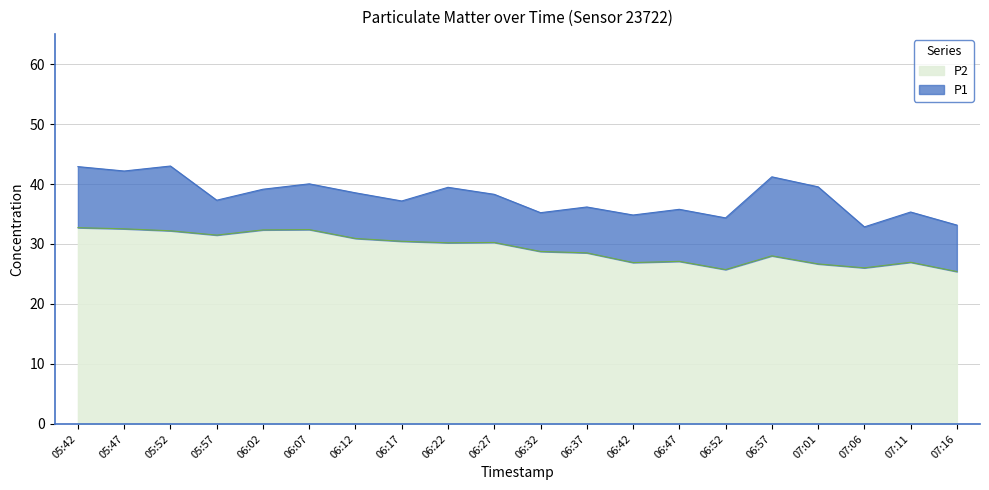

What are all the series names shown in the legend?

P2, P1